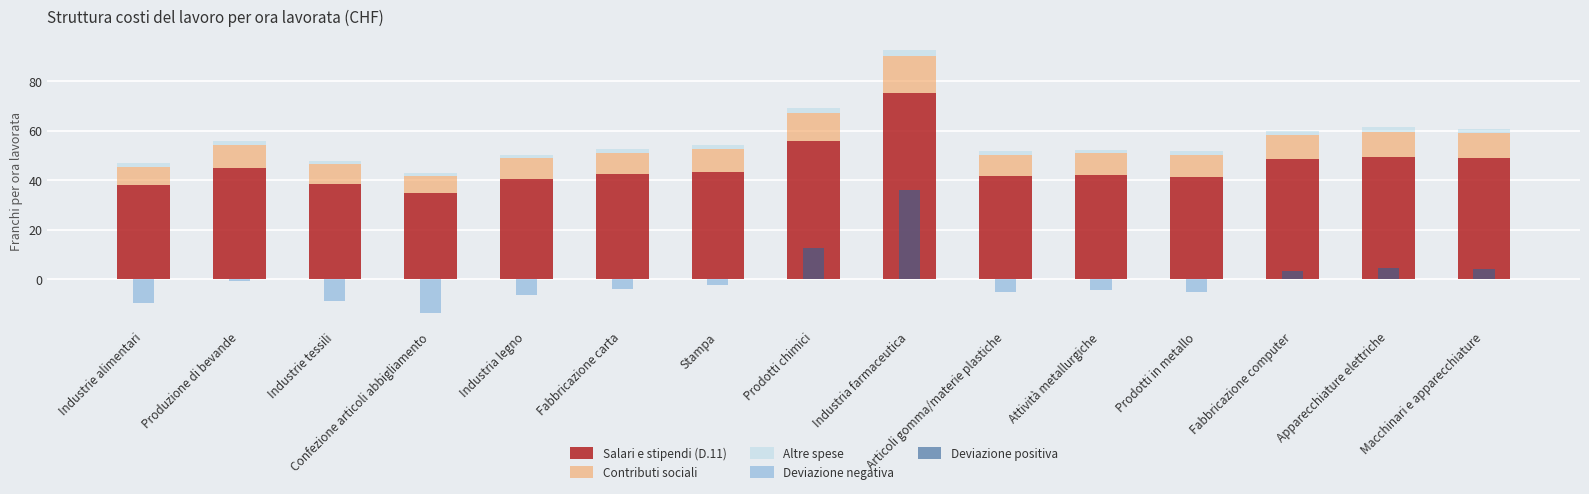

At which label does Contributi sociali first exceed 8?

Produzione di bevande